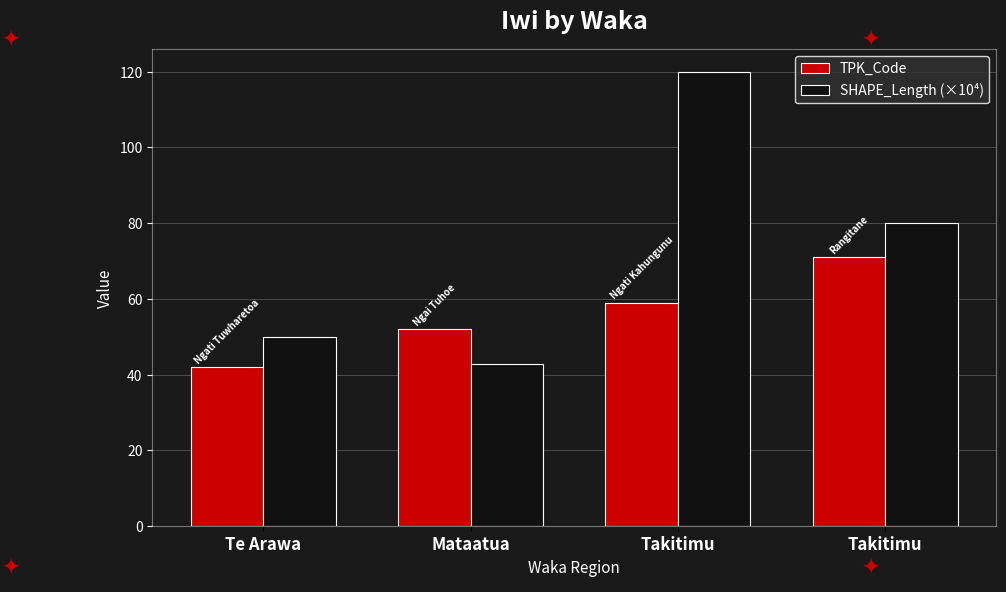

Reading left to right, extract all data points from this chart.

TPK_Code: Te Arawa=42.0	Mataatua=52.0	Takitimu=59.0	Takitimu=71.0
SHAPE_Length (×10⁴): Te Arawa=49.9	Mataatua=42.8	Takitimu=119.9	Takitimu=80.0